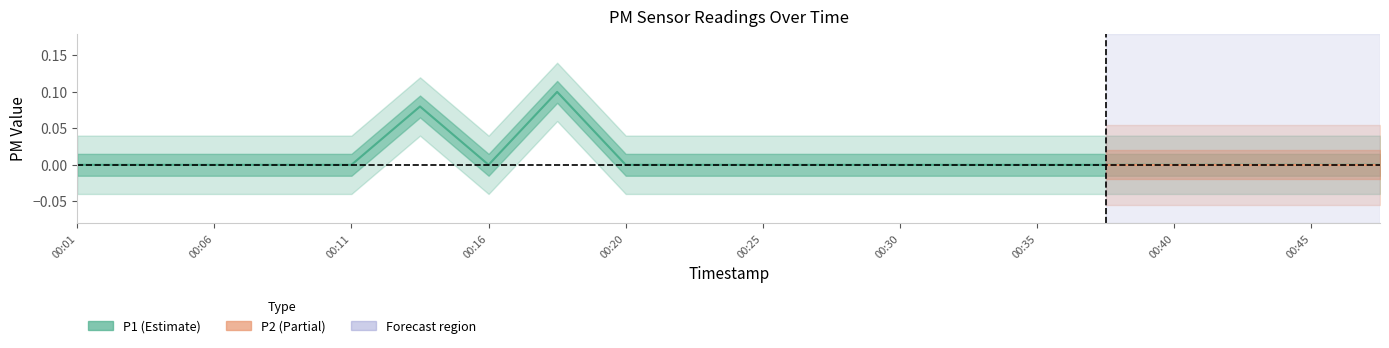

At which category does the chart reach its peak across all series?

00:18